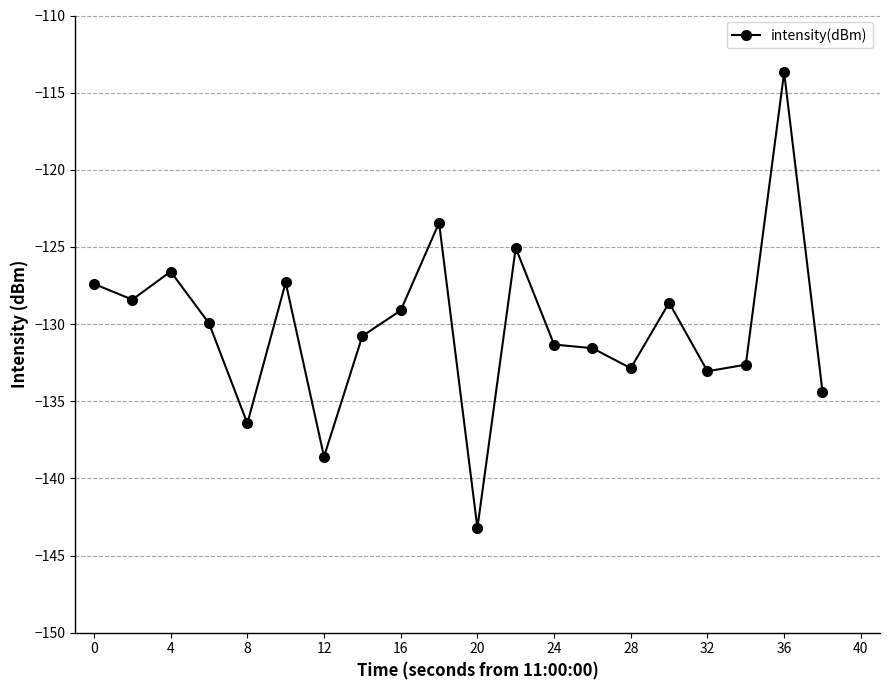

What is the maximum value shown in the chart?

-113.7